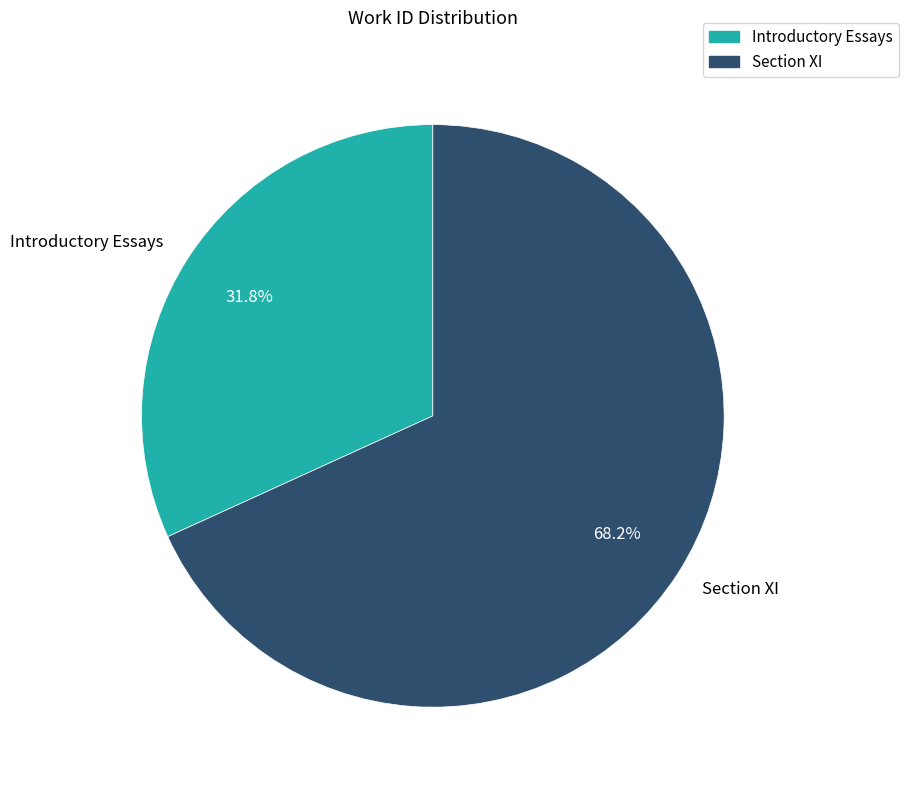

How many slices are in this pie chart?

2